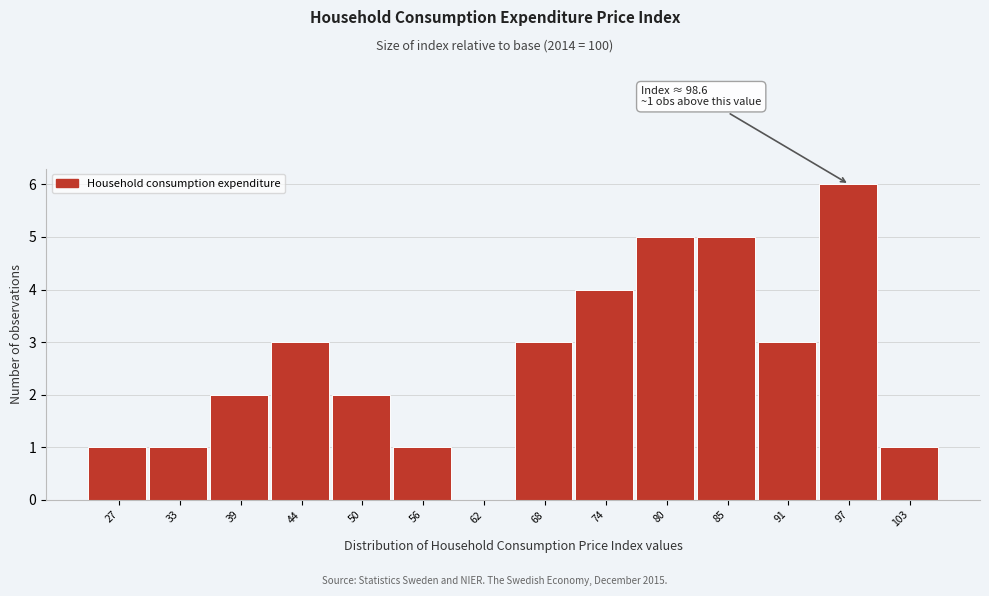

Reading right to left, transcribe all the data shown in this chart.

103=1	97=6	91=3	85=5	80=5	74=4	68=3	62=0	56=1	50=2	44=3	39=2	33=1	27=1